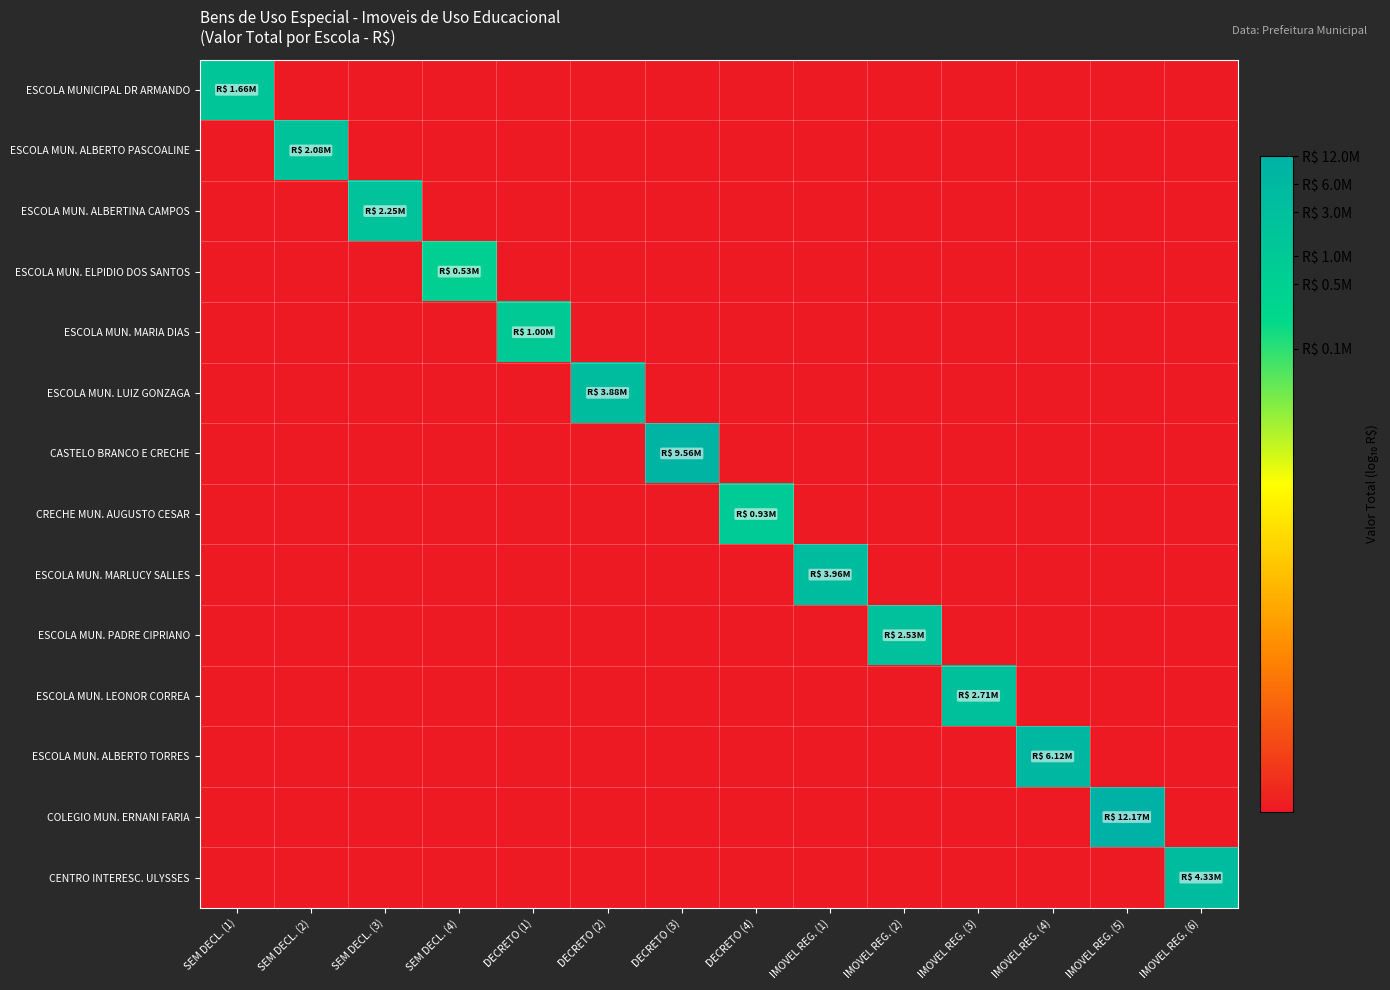

At IMOVEL REG. (6), list the series in order from largest to smallest.

CENTRO INTERESC. ULYSSES, ESCOLA MUNICIPAL DR ARMANDO, ESCOLA MUN. ALBERTO PASCOALINE, ESCOLA MUN. ALBERTINA CAMPOS, ESCOLA MUN. ELPIDIO DOS SANTOS, ESCOLA MUN. MARIA DIAS, ESCOLA MUN. LUIZ GONZAGA, CASTELO BRANCO E CRECHE, CRECHE MUN. AUGUSTO CESAR, ESCOLA MUN. MARLUCY SALLES, ESCOLA MUN. PADRE CIPRIANO, ESCOLA MUN. LEONOR CORREA, ESCOLA MUN. ALBERTO TORRES, COLEGIO MUN. ERNANI FARIA